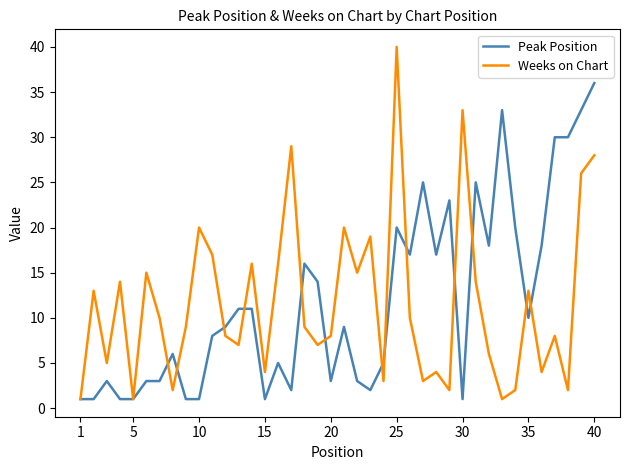

List the series in order of their peak value, lowest first.

Peak Position, Weeks on Chart